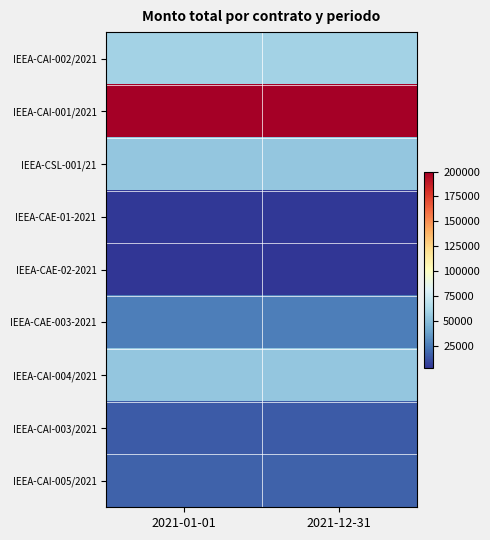

List the series in order of their peak value, lowest first.

IEEA-CAE-02-2021, IEEA-CAE-01-2021, IEEA-CAI-003/2021, IEEA-CAI-005/2021, IEEA-CAE-003-2021, IEEA-CSL-001/21, IEEA-CAI-004/2021, IEEA-CAI-002/2021, IEEA-CAI-001/2021